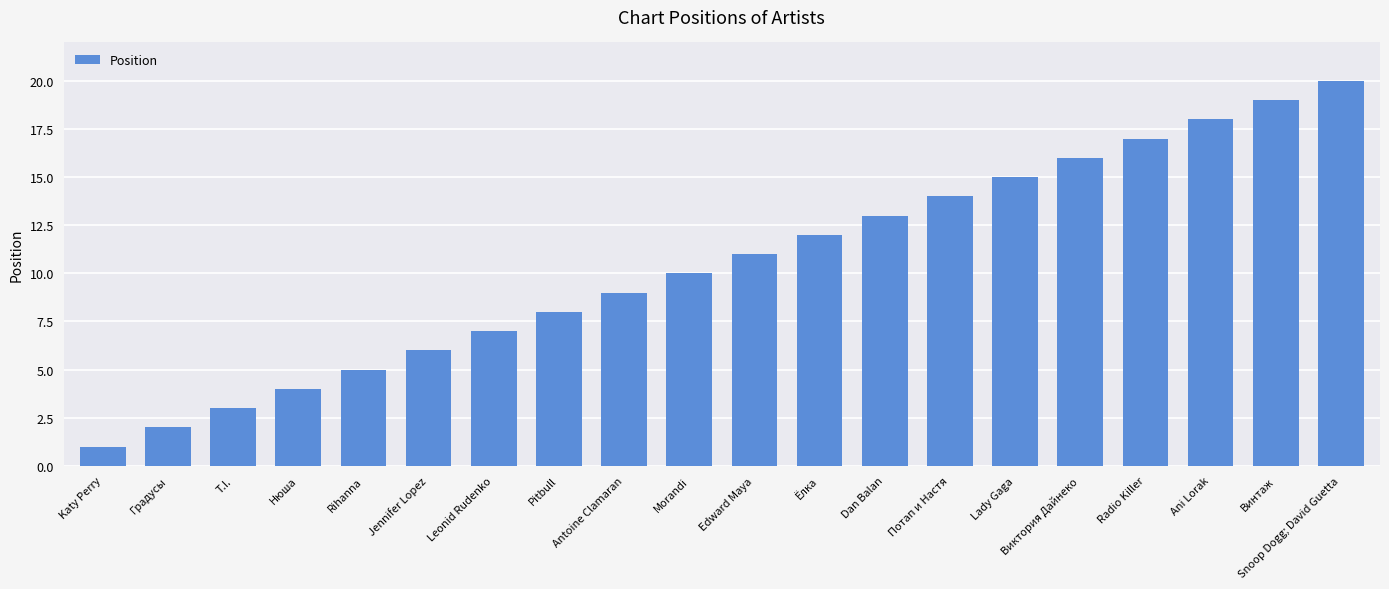

What value does the data have at Винтаж, to the nearest 5?

20